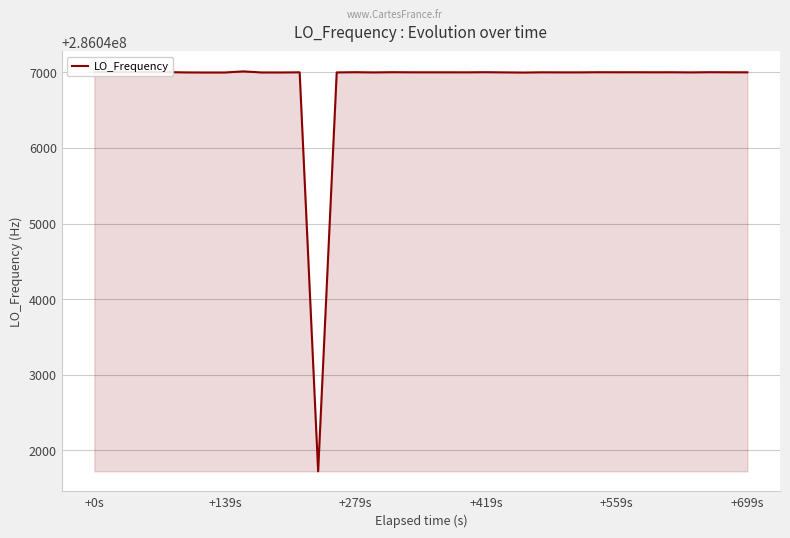

What is the minimum value shown in the chart?

286041722.9